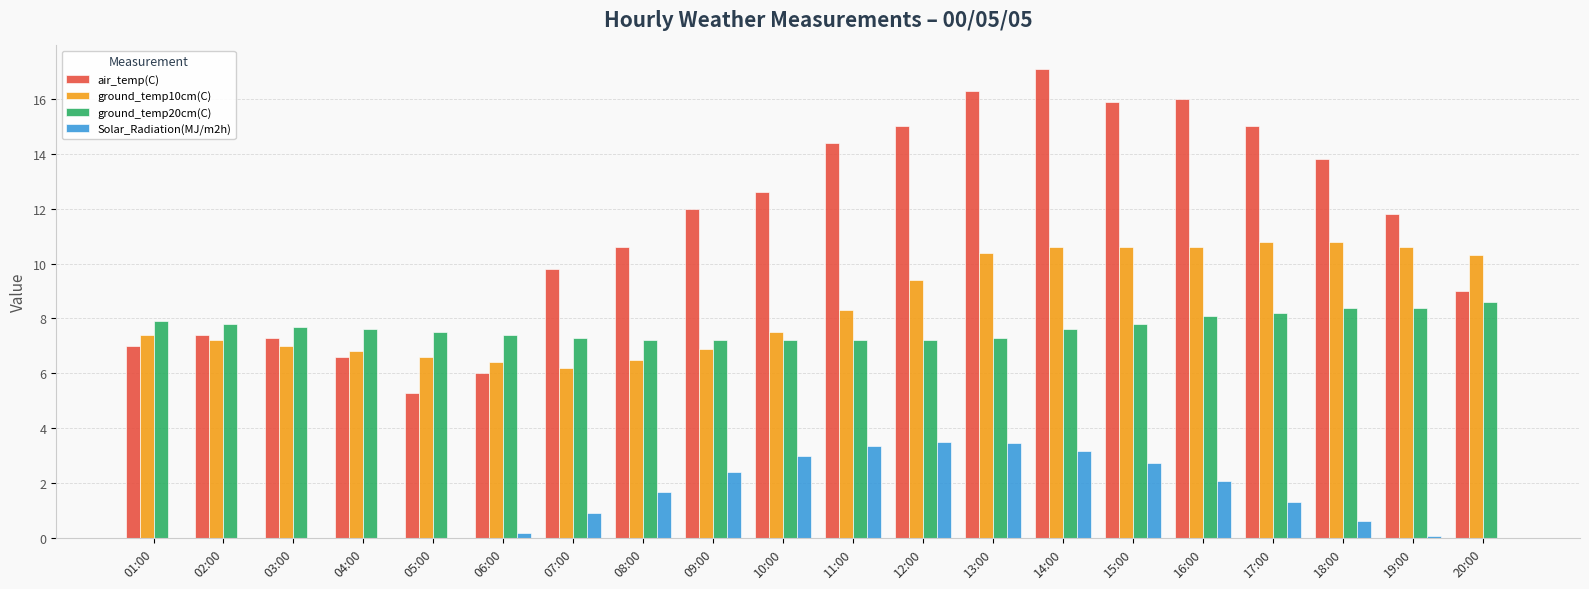

What is the difference between the ground_temp20cm(C) values at 06:00 and 18:00?

1.0